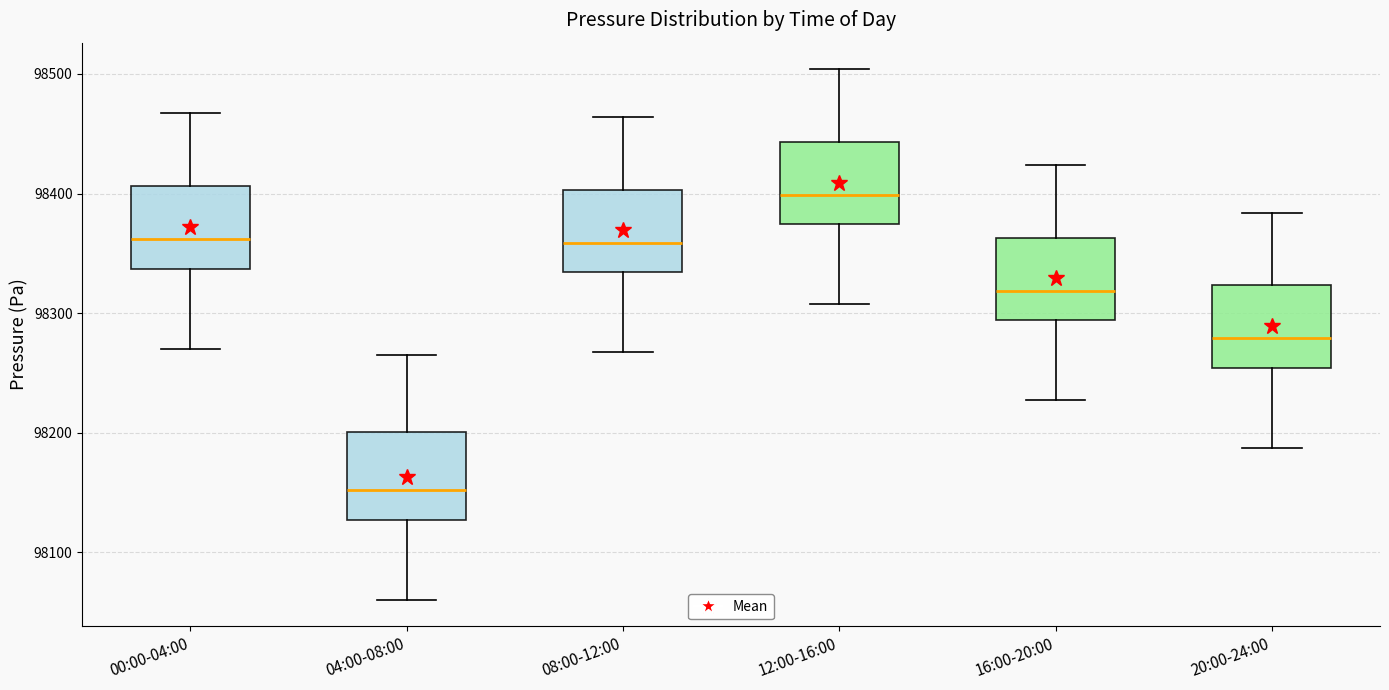

Reading left to right, read every box against the y-axis: the position of its median line, the range the box covers, and the ends of its whiskers. The values are not printed on the chart, so give them approximately, as read against the axis.

00:00-04:00: median 98360, box 98340 to 98410, whiskers 98270 to 98470
04:00-08:00: median 98150, box 98130 to 98200, whiskers 98060 to 98270
08:00-12:00: median 98360, box 98330 to 98400, whiskers 98270 to 98460
12:00-16:00: median 98400, box 98370 to 98440, whiskers 98310 to 98500
16:00-20:00: median 98320, box 98290 to 98360, whiskers 98230 to 98420
20:00-24:00: median 98280, box 98250 to 98320, whiskers 98190 to 98380